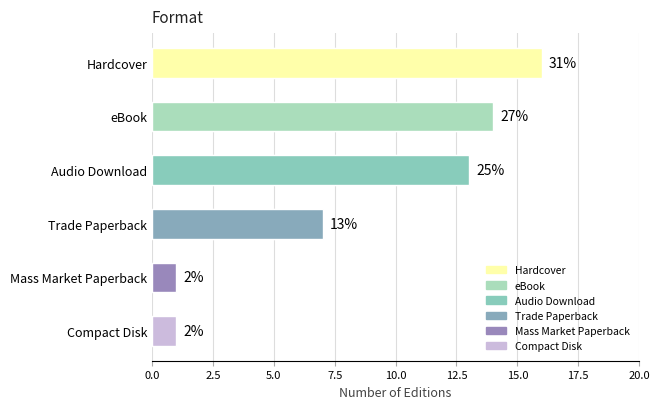

What is the difference between the maximum and second lowest values?

9